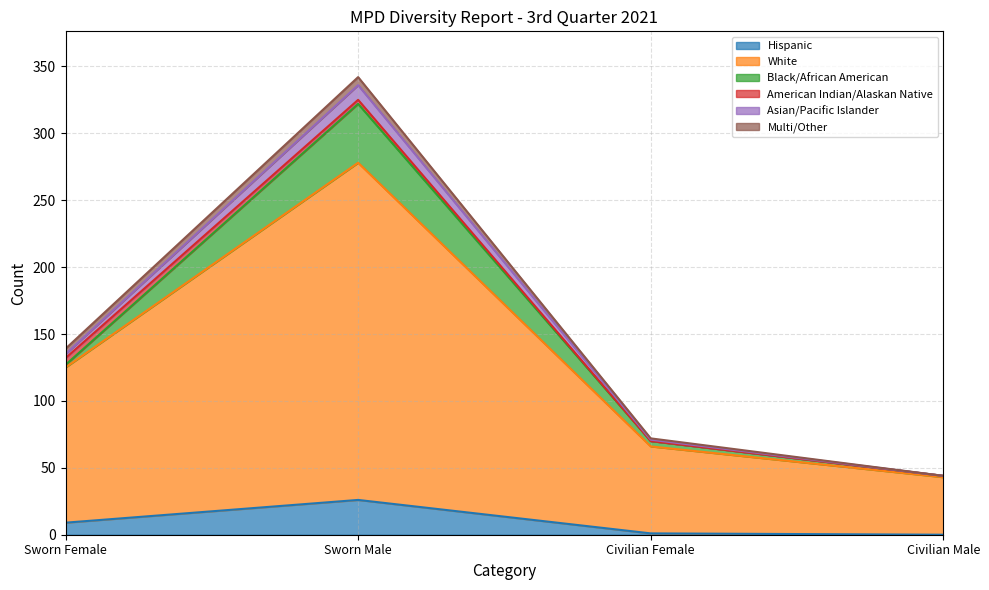

At which label does Hispanic reach its peak?

Sworn Male